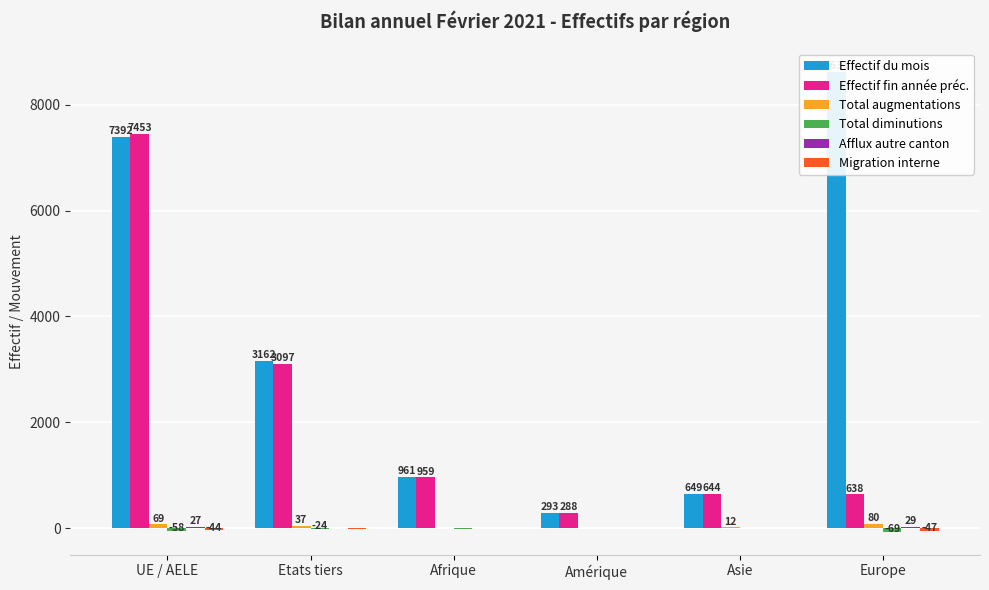

Rank the series at UE / AELE from highest to lowest value.

Effectif fin année préc., Effectif du mois, Total augmentations, Afflux autre canton, Migration interne, Total diminutions